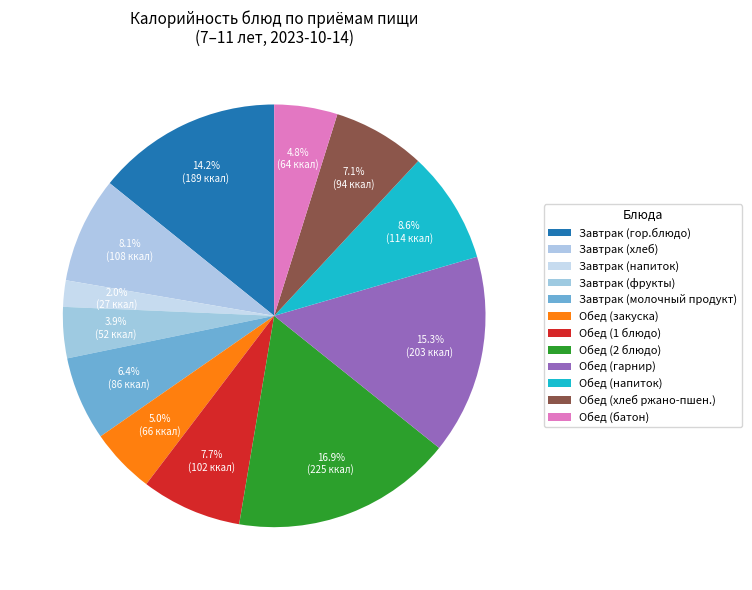

How many slices are in this pie chart?

12